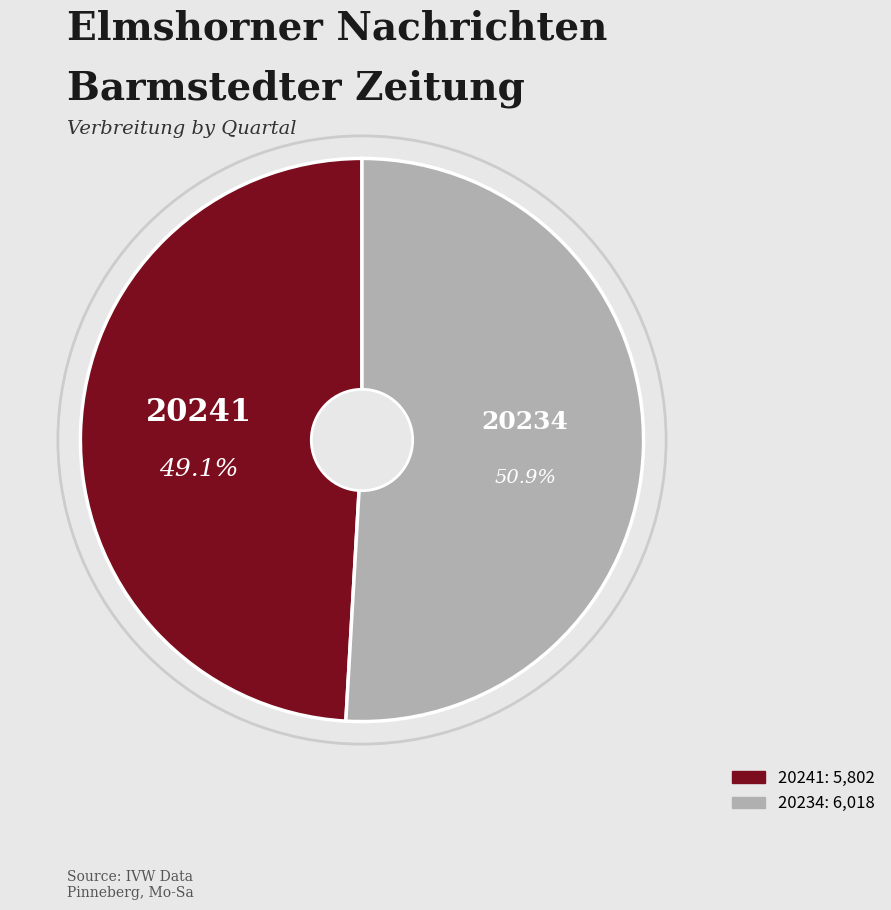

To the nearest percent, what is the difference between the largest and smallest slice percentages?

2%